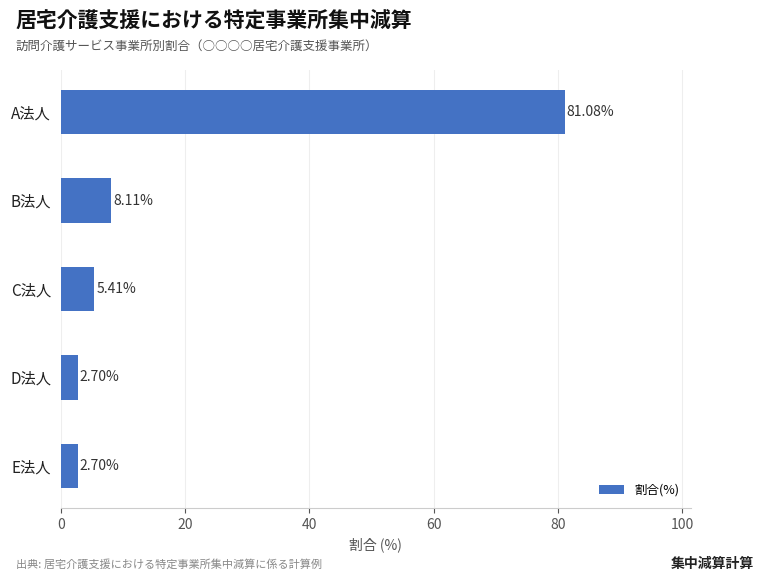

What is the average value?

20.0